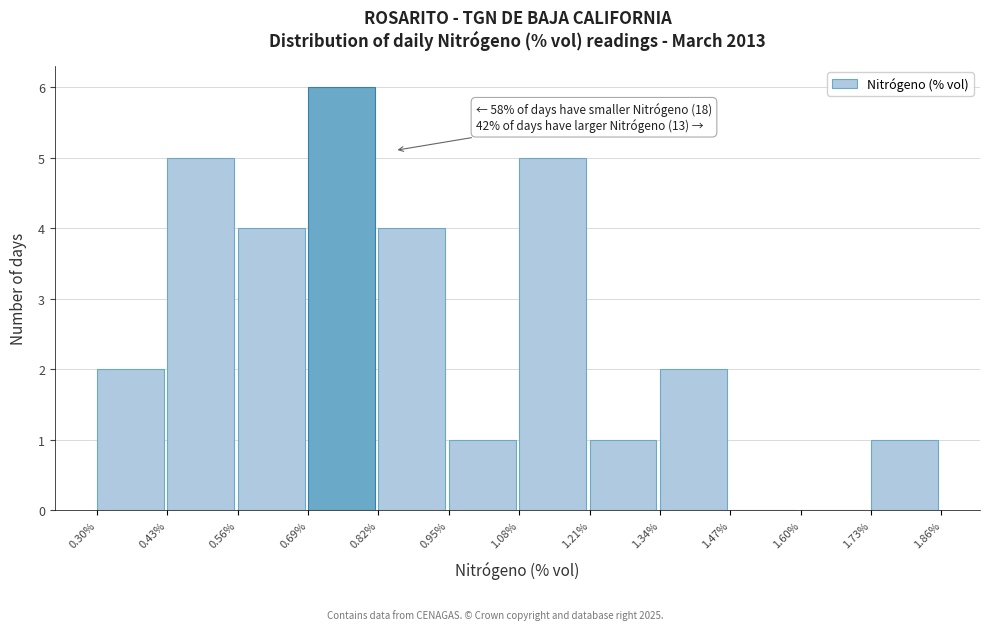

Which range on the x-axis has the tallest bar?

0.69% to 0.82%